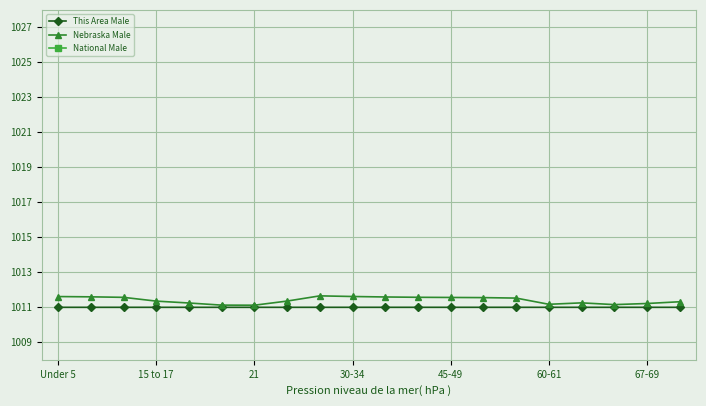

In Nebraska Male, how many points are higher than both neighbors (excluding endpoints)?

2